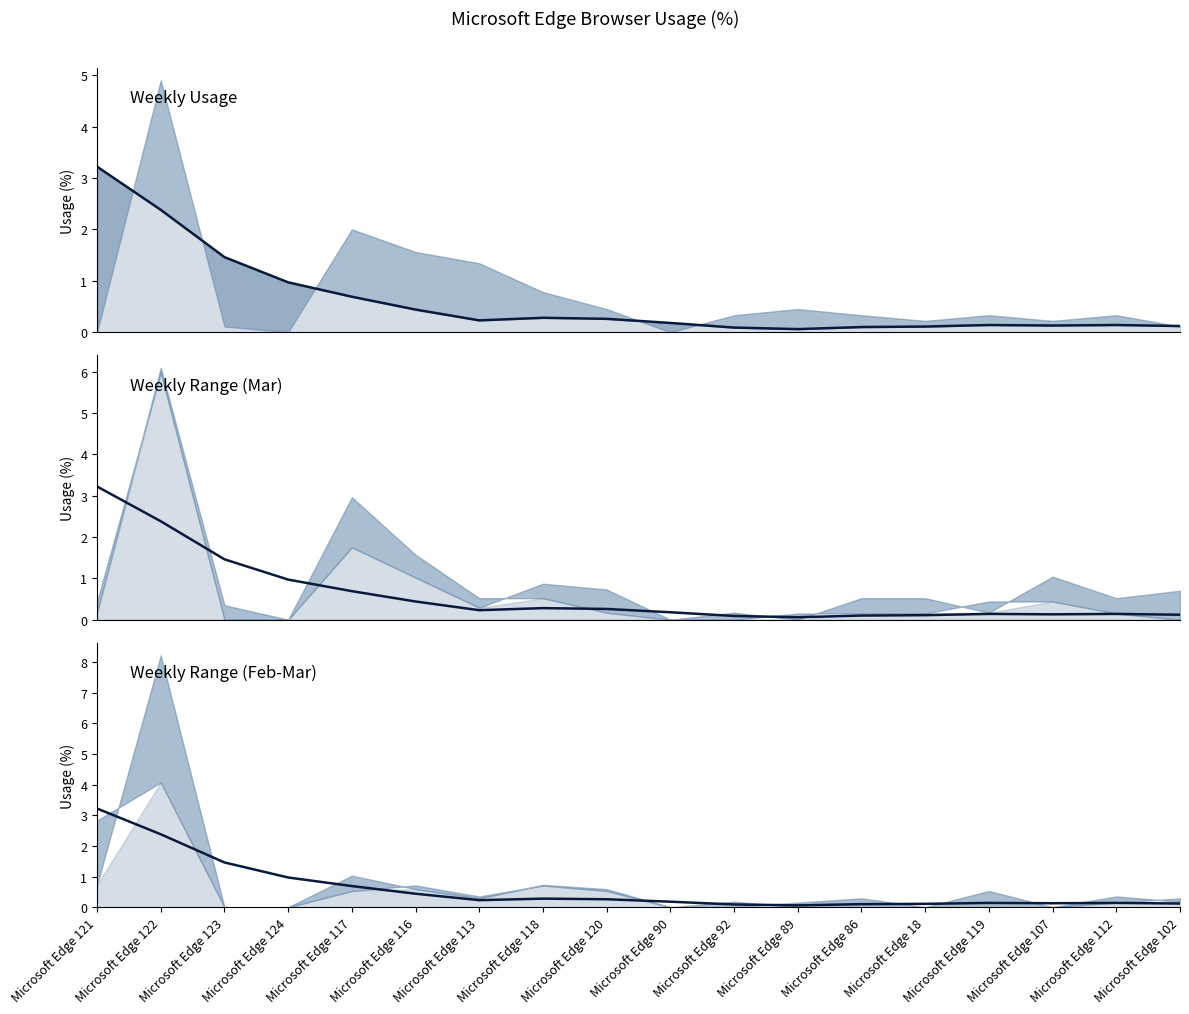

What is the label of the 10th point from the right?

Microsoft Edge 120